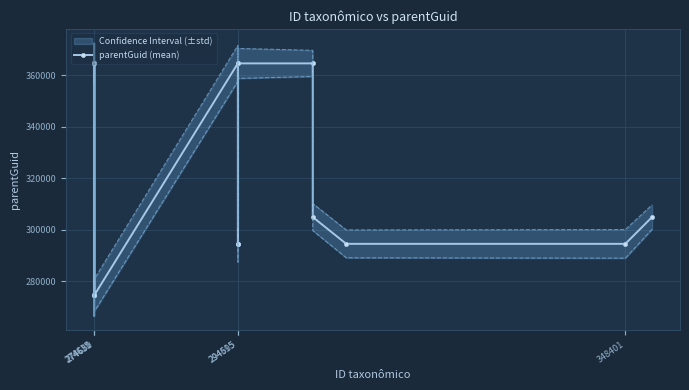

What is the sum of all values?

6921984